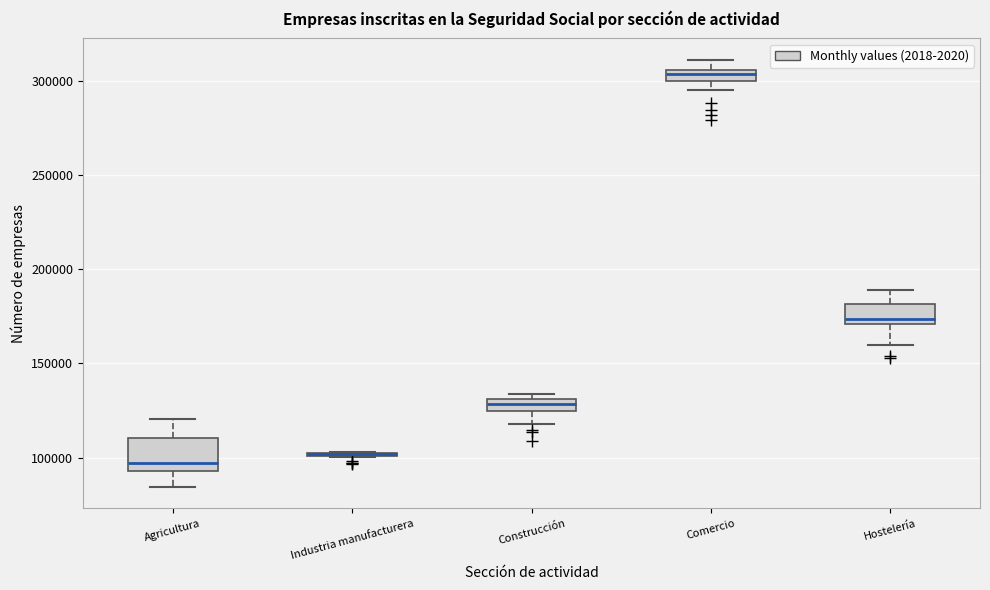

Comparing the boxes themselves (not the whiskers), which one is the tallest?

Agricultura